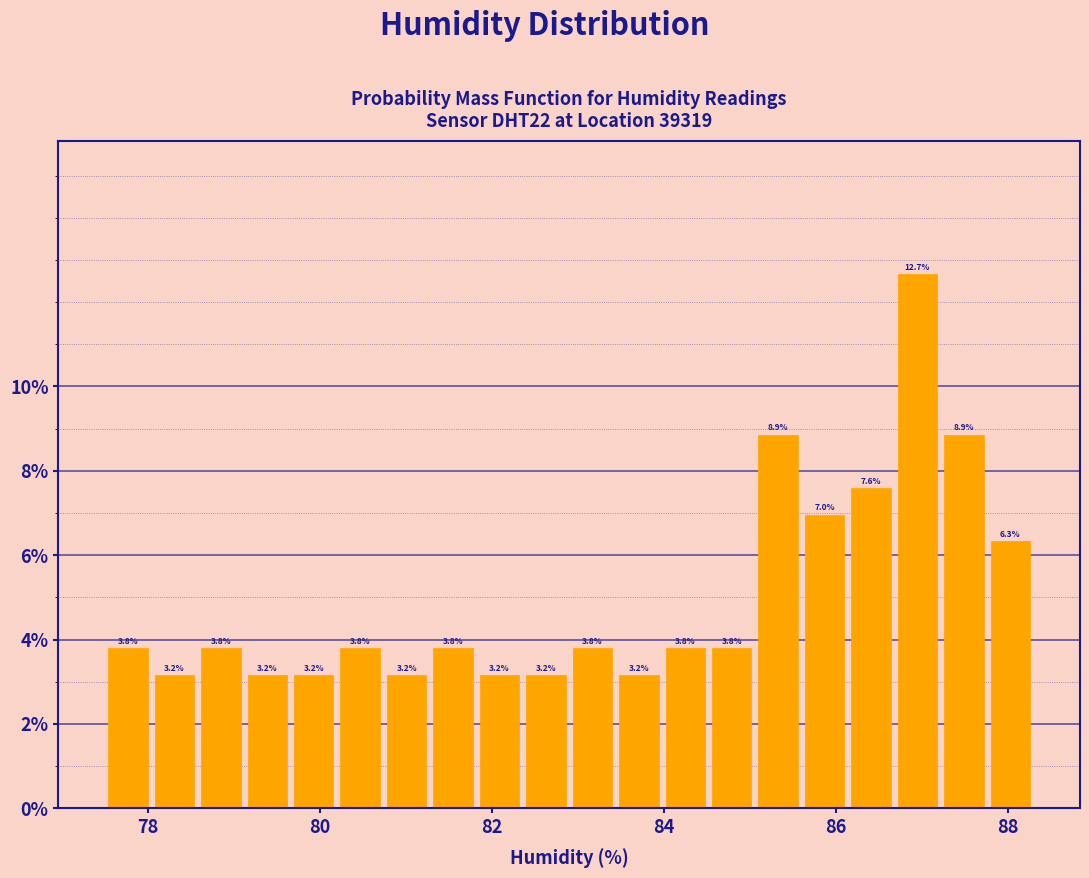

Read against the x-axis, roughly where is the centre of the tallest bar?

87.0